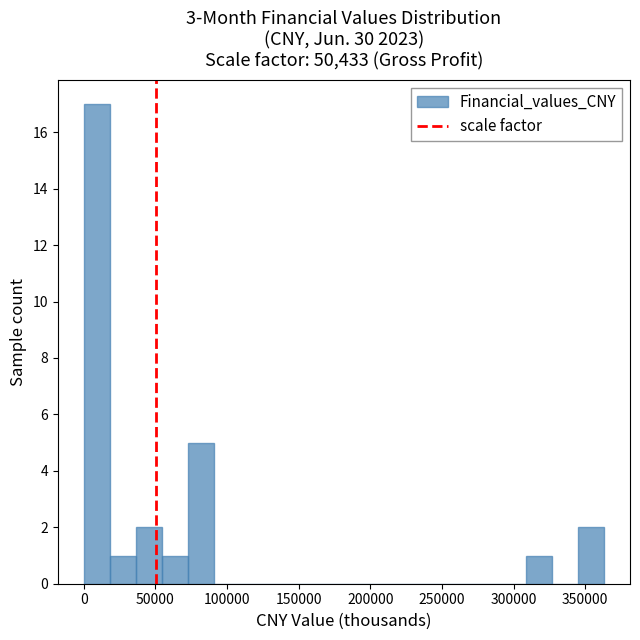

Around what value on the x-axis is the tallest bar? Give the approximate position of its centre, as read against the axis.

10000